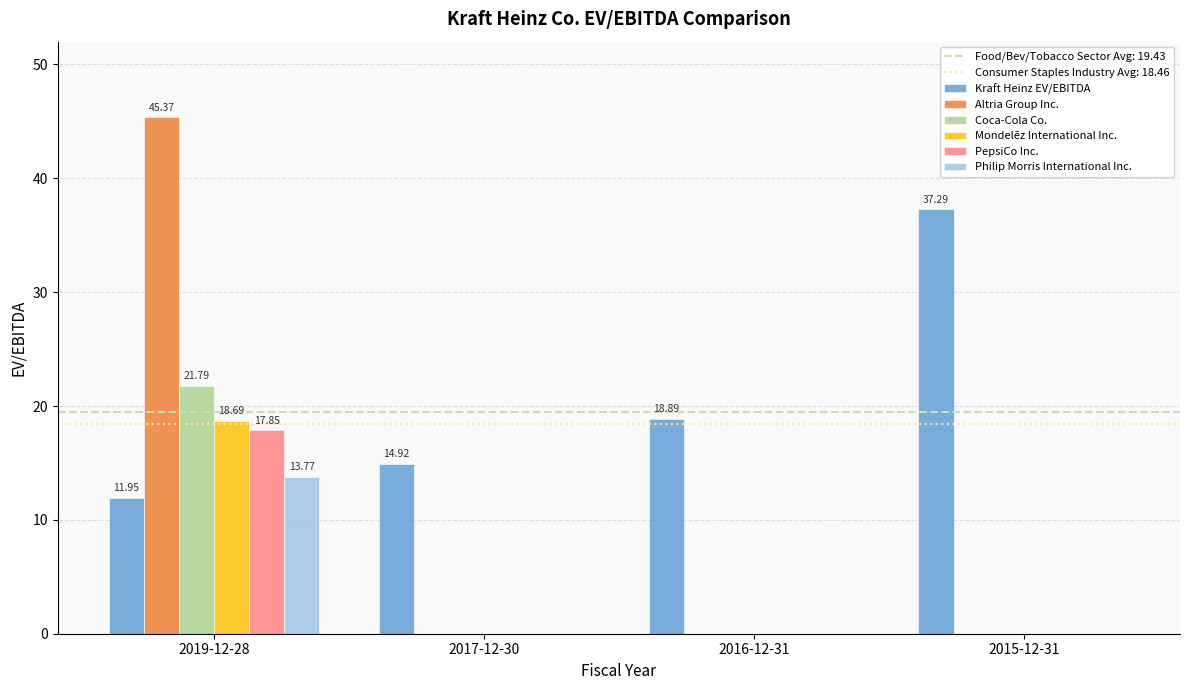

What is the average value of the PepsiCo Inc. series?

4.5